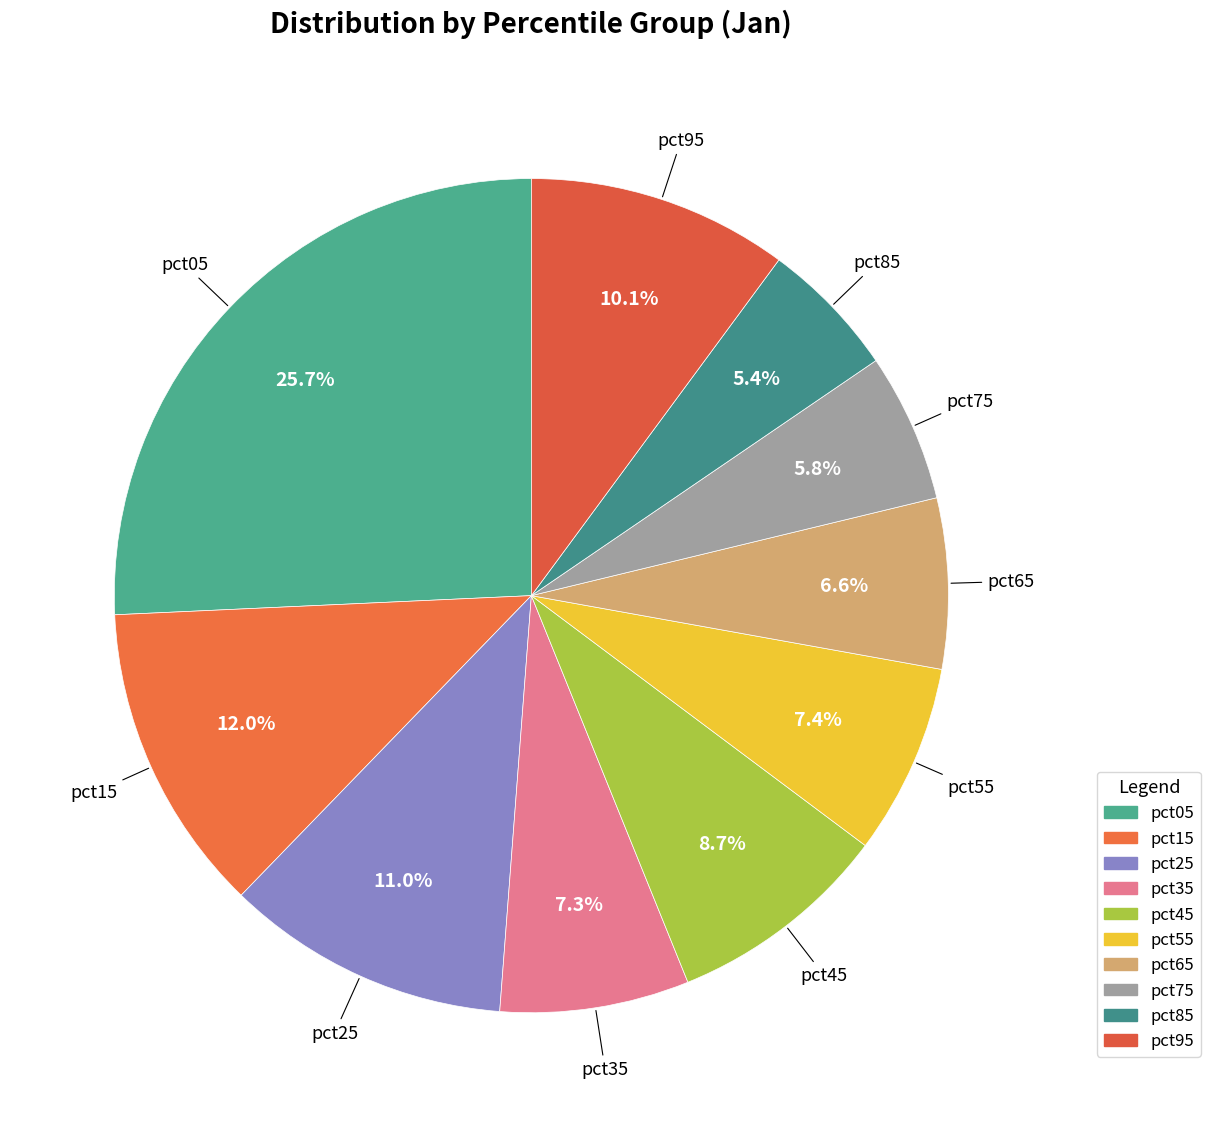

To the nearest percent, what is the average slice percentage?

10%